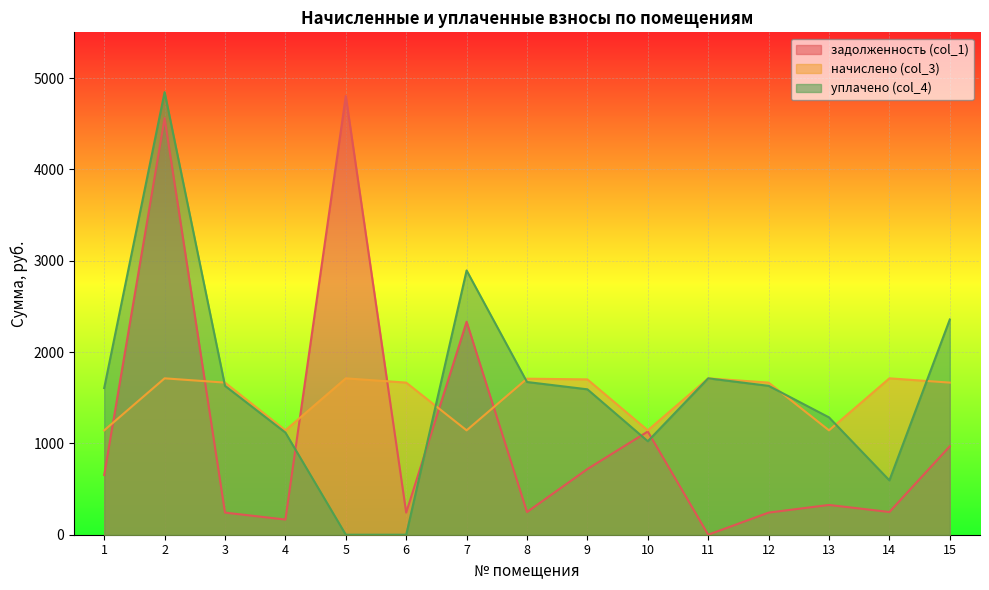

The уплачено (col_4) series shows 2767.8 at 6. True or false?

False